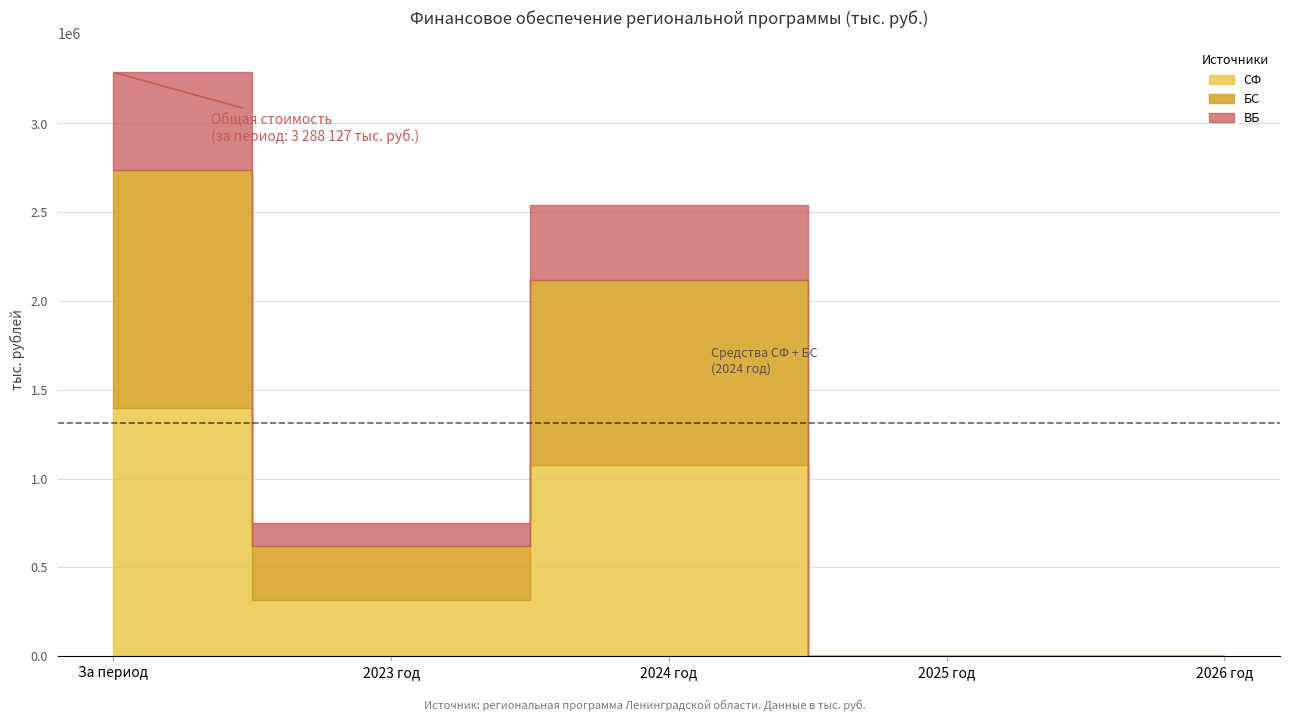

What is the sum of all СФ values?

2794804.0